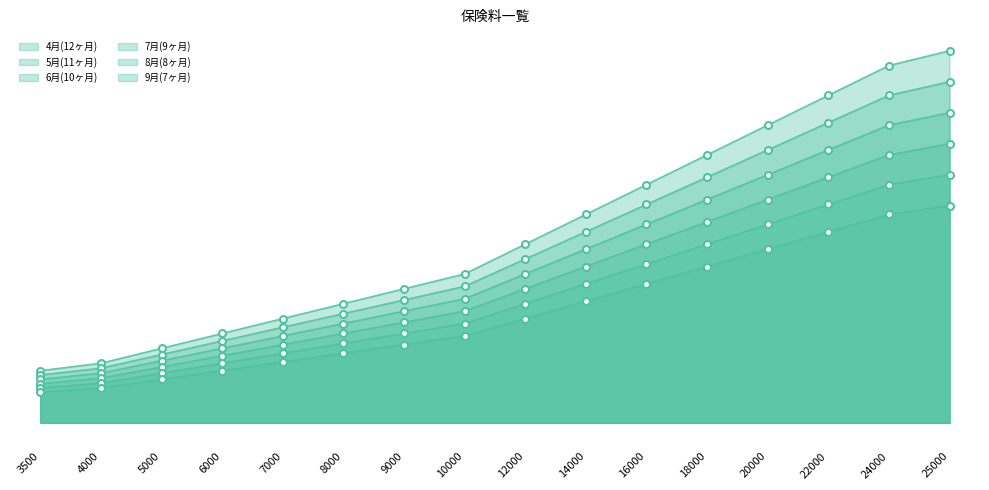

What is the average value of the 7月(9ヶ月) series?

62672